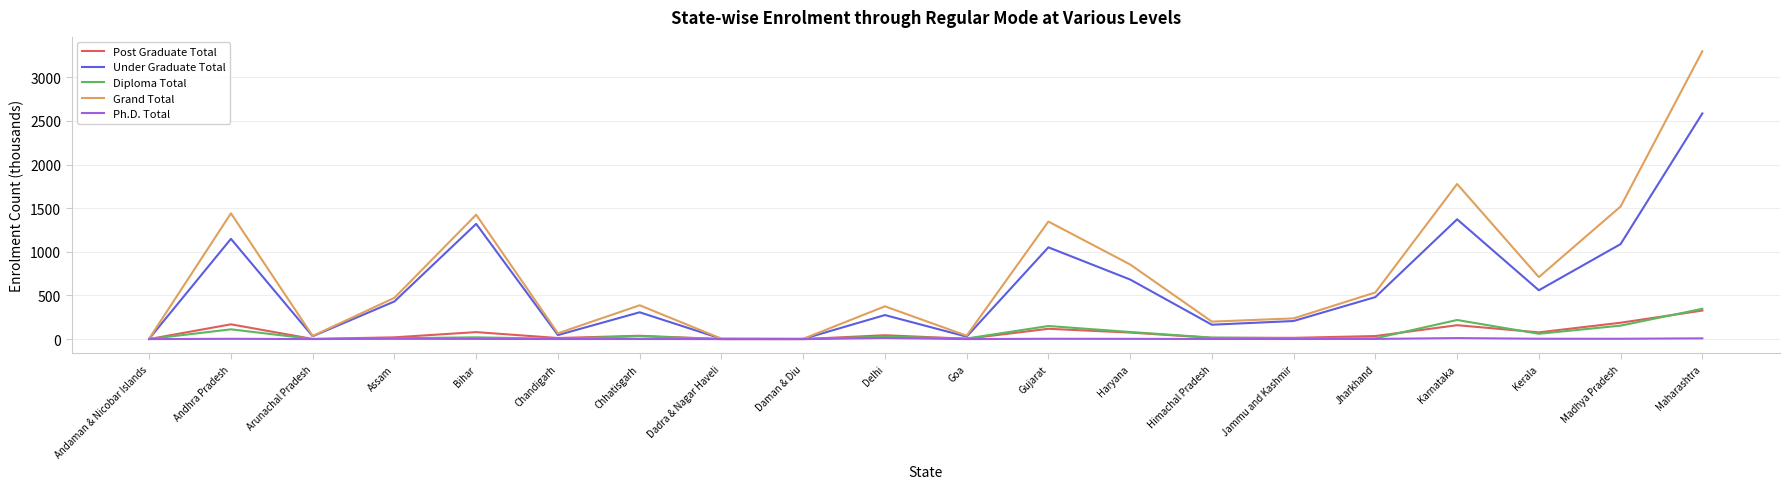

The Grand Total series shows 237.1 at Jammu and Kashmir. True or false?

True